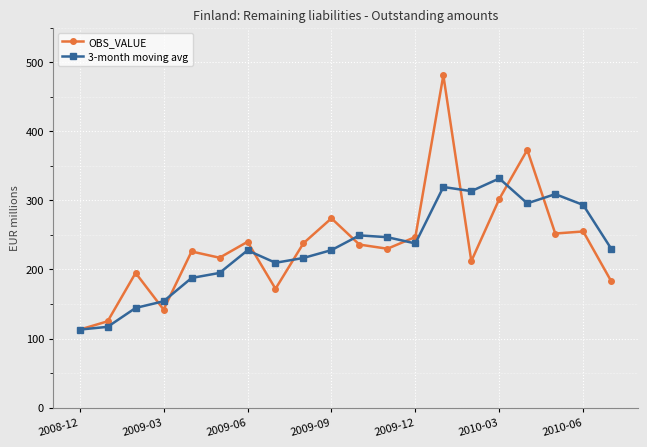

What is the difference between the maximum and minimum values in the 3-month moving avg series?

218.7